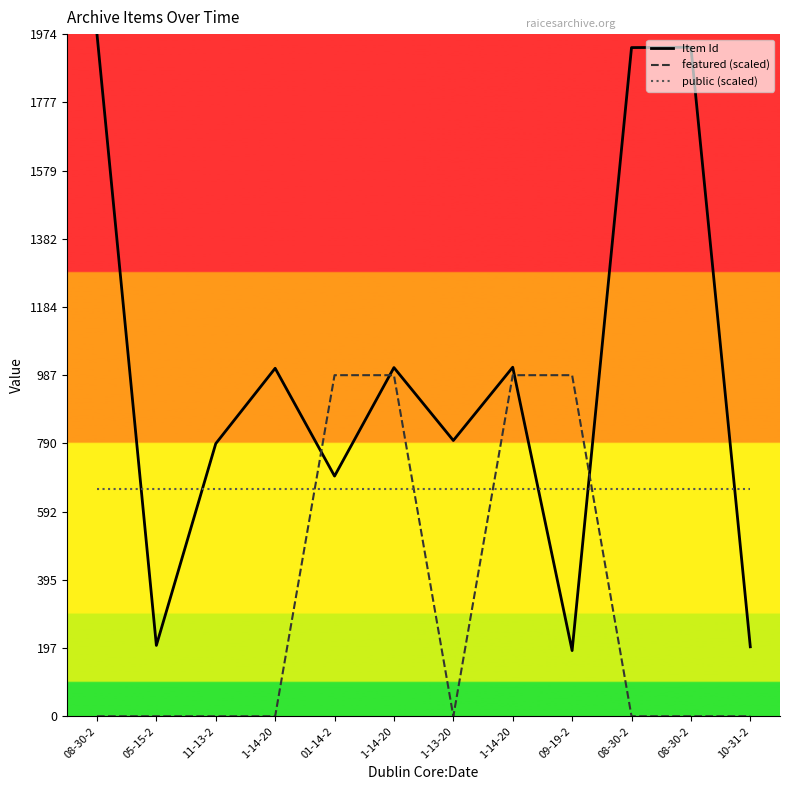

Rank the series by their maximum value, from highest to lowest.

Item Id, featured (scaled), public (scaled)